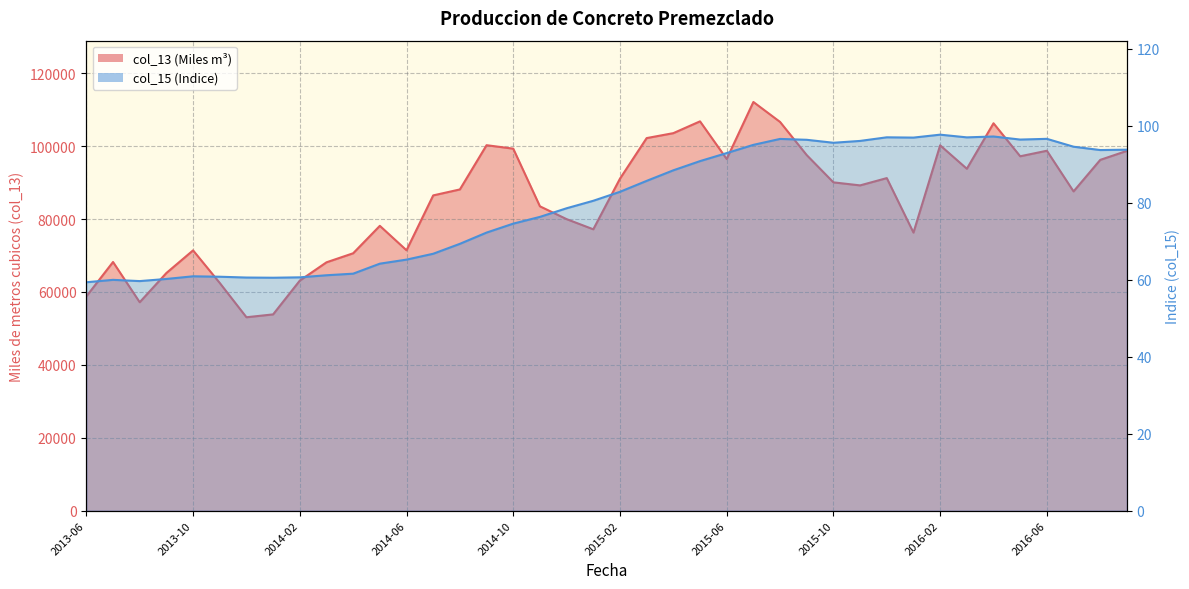

How many series are shown in this chart?

2